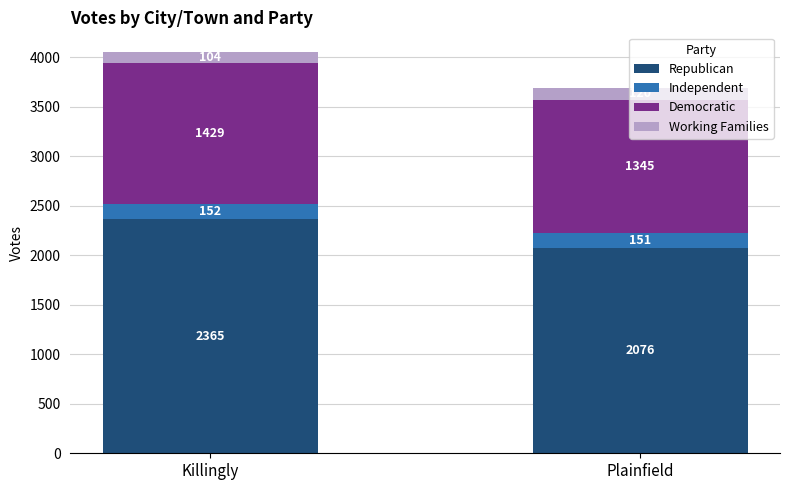

What is the total value across all series at Plainfield?

3692